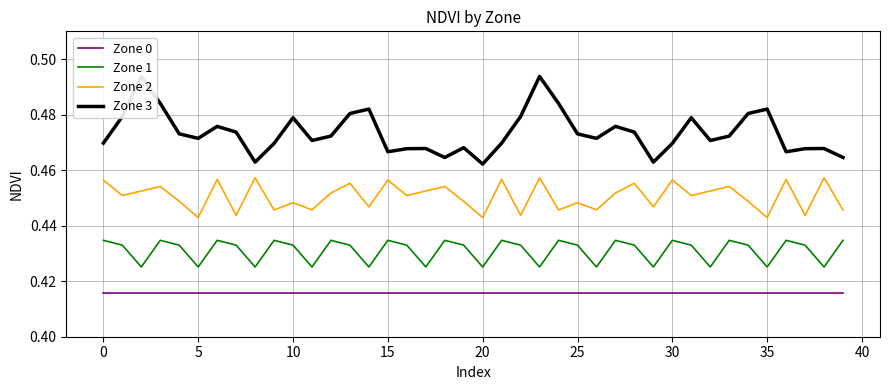

How many lines are shown in the chart?

4